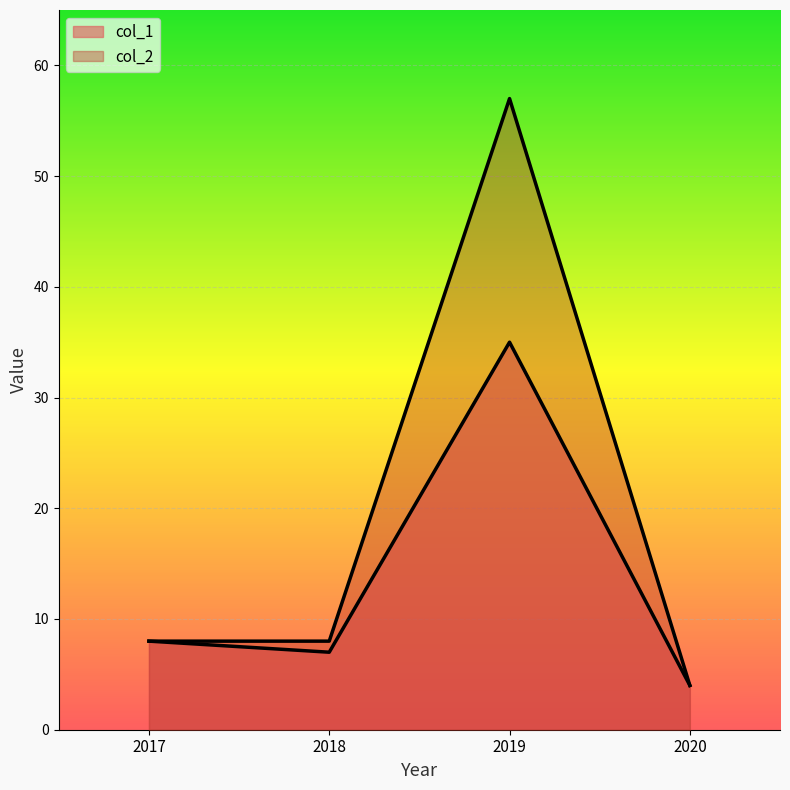

True or false: col_1 has a value of 8 at 2017.

True